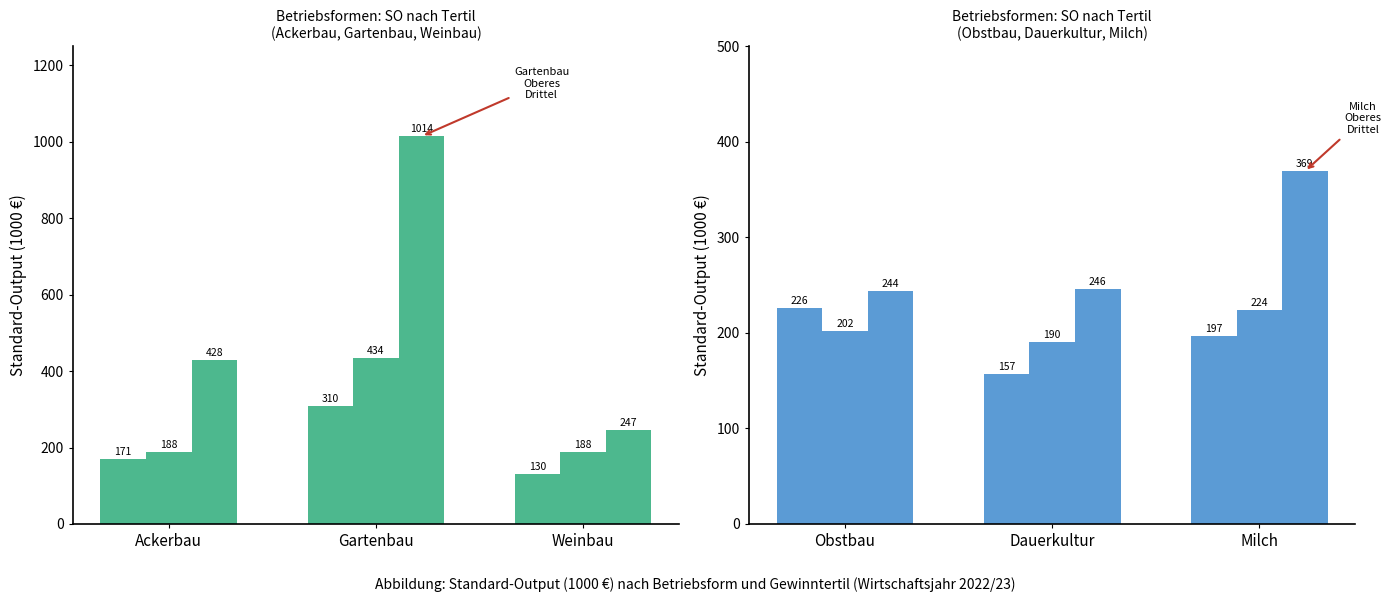

Does the chart contain any negative values?

No